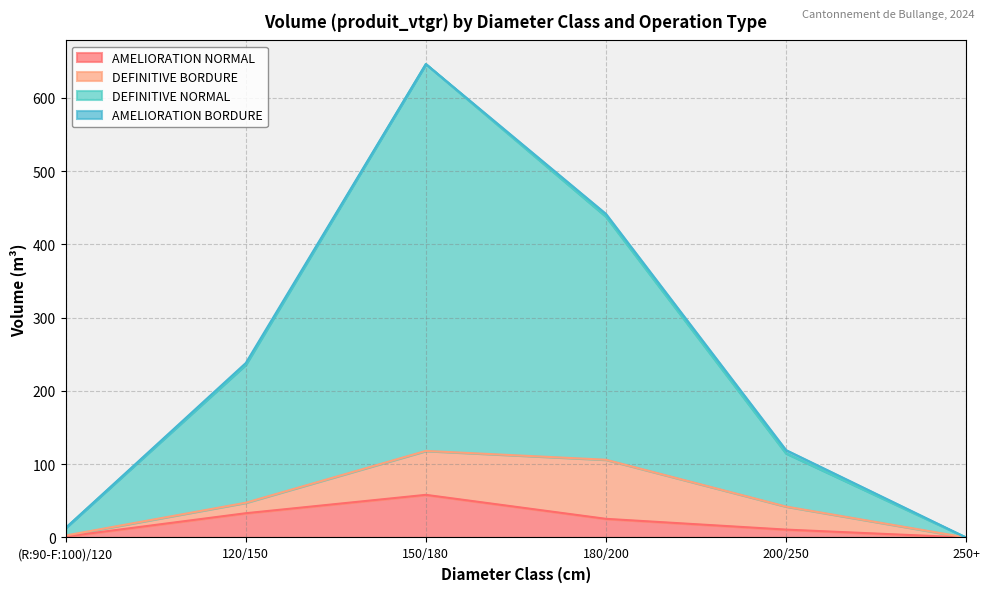

What is the highest value of the AMELIORATION NORMAL series?

58.2